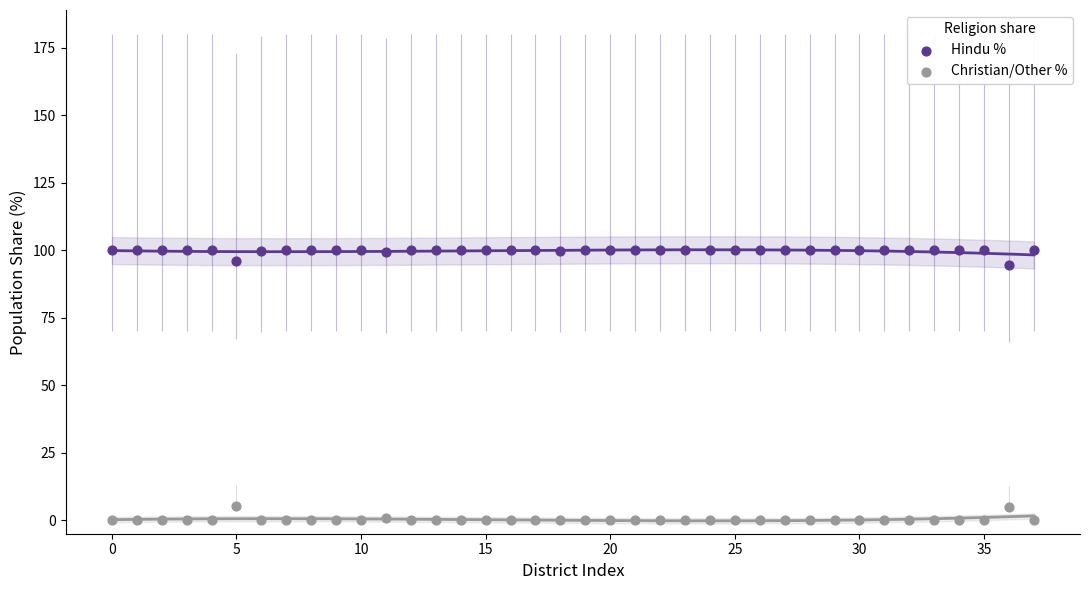

Which series reaches the minimum Y coordinate?

Christian/Other %